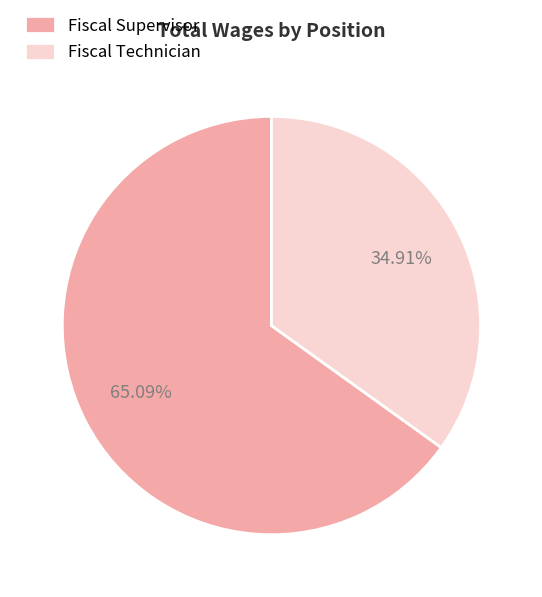

To the nearest percent, what percentage of the pie is Fiscal Supervisor?

65%